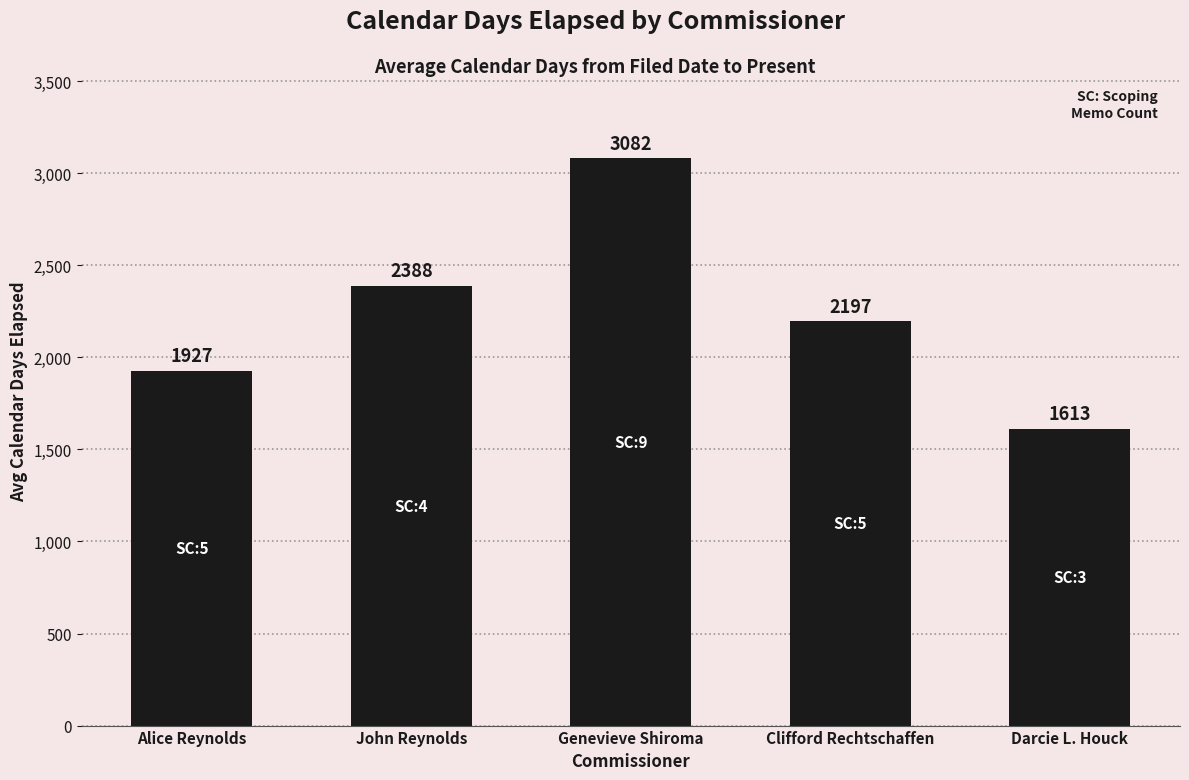

What is the ratio of the value at Darcie L. Houck to the value at Clifford Rechtschaffen?

0.7